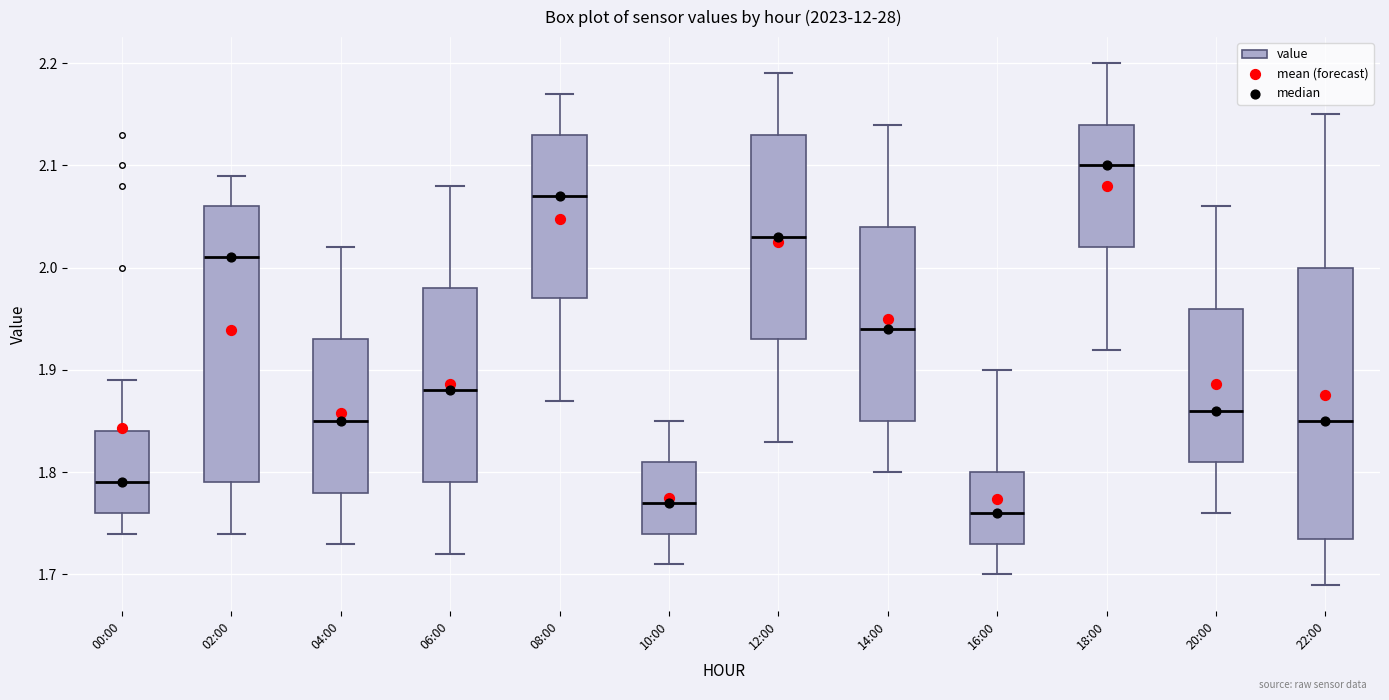

Where is the lower edge of the box for 08:00 on the y-axis? The values are not printed on the chart, so give them approximately, as read against the axis.

1.97